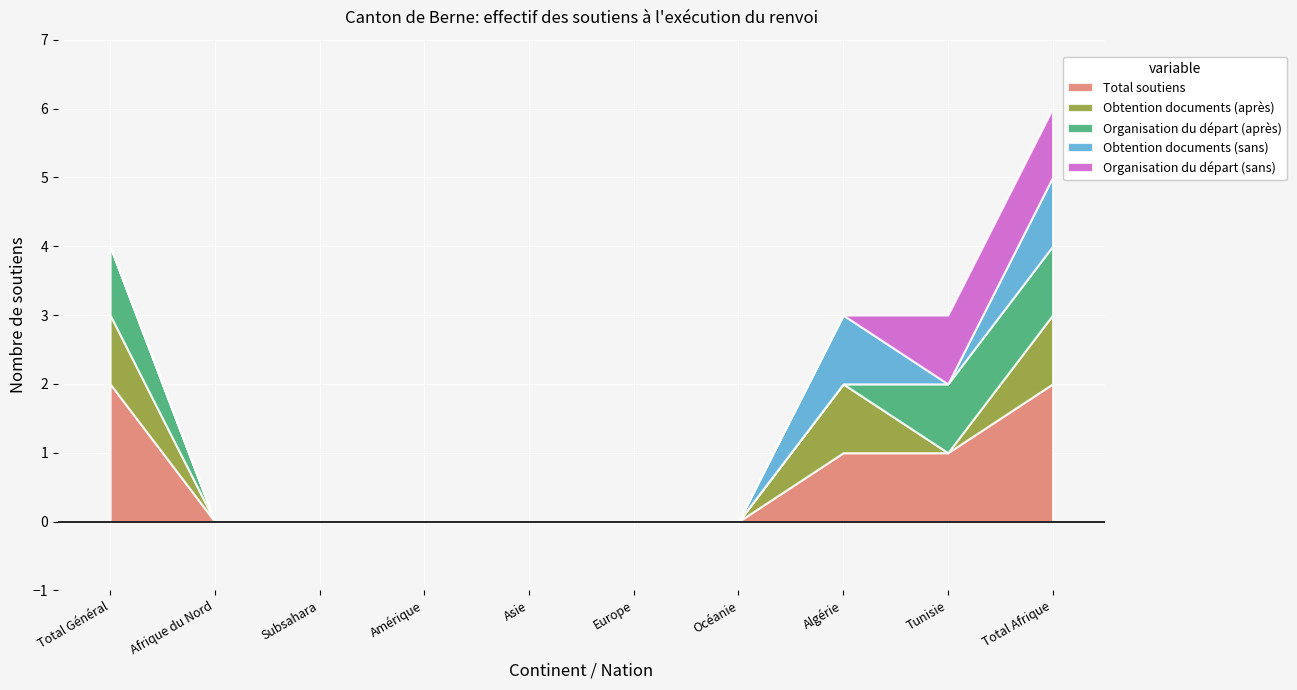

What is the label of the 4th point from the left?

Amérique